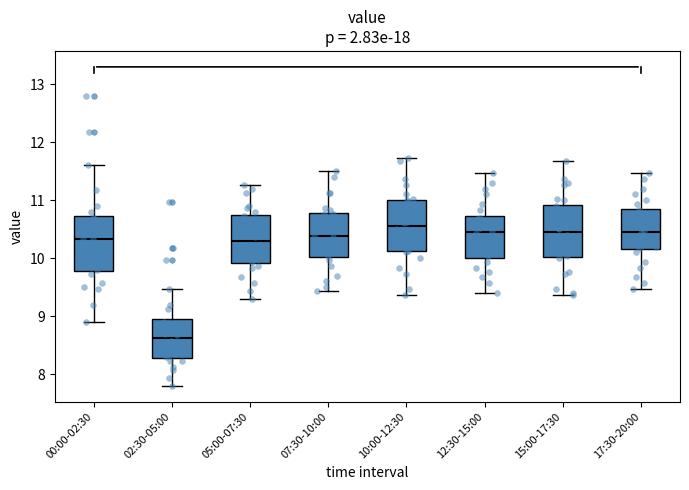

Which box has the lowest median line?

02:30-05:00